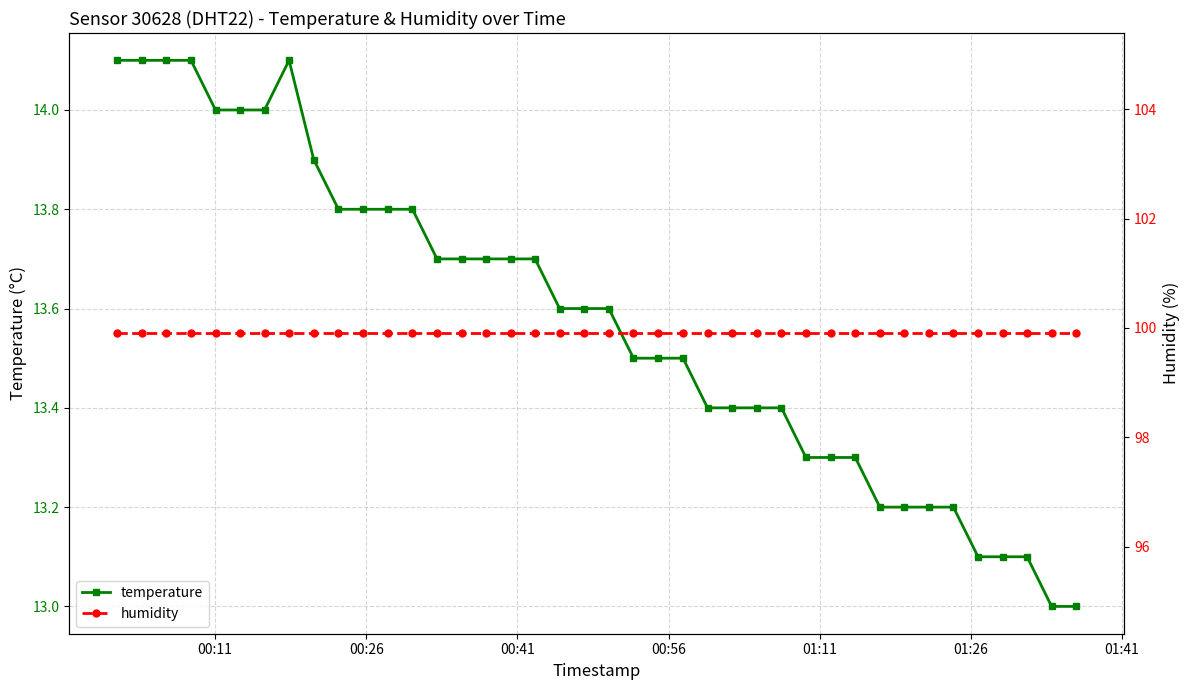

At how many categories does at least one series exceed 16?

40